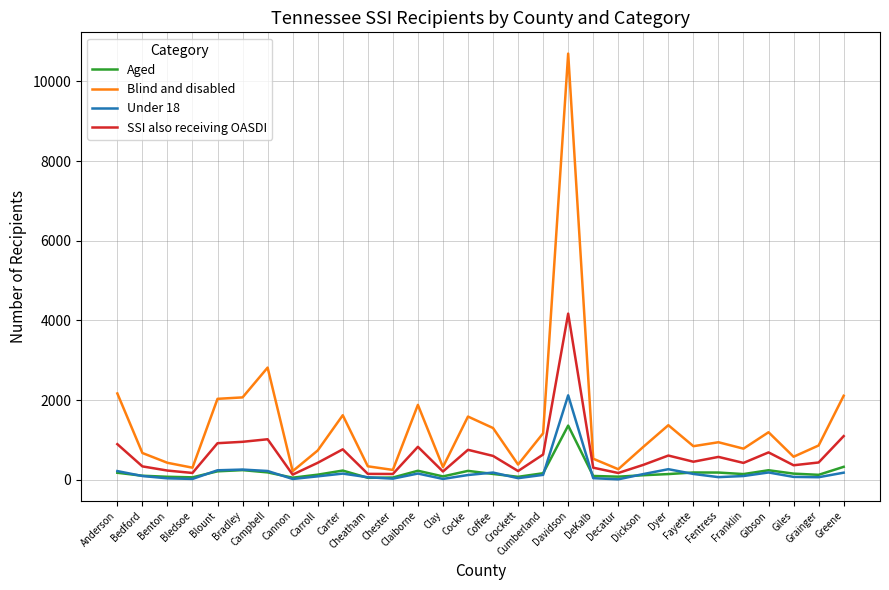

List the series in order of their peak value, highest first.

Blind and disabled, SSI also receiving OASDI, Under 18, Aged